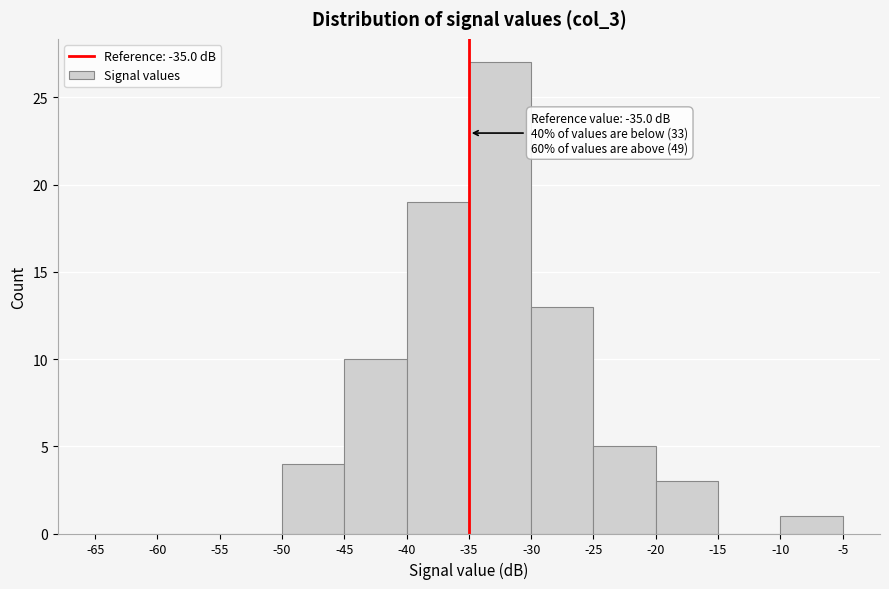

Which range on the x-axis has the tallest bar?

-35 to -30